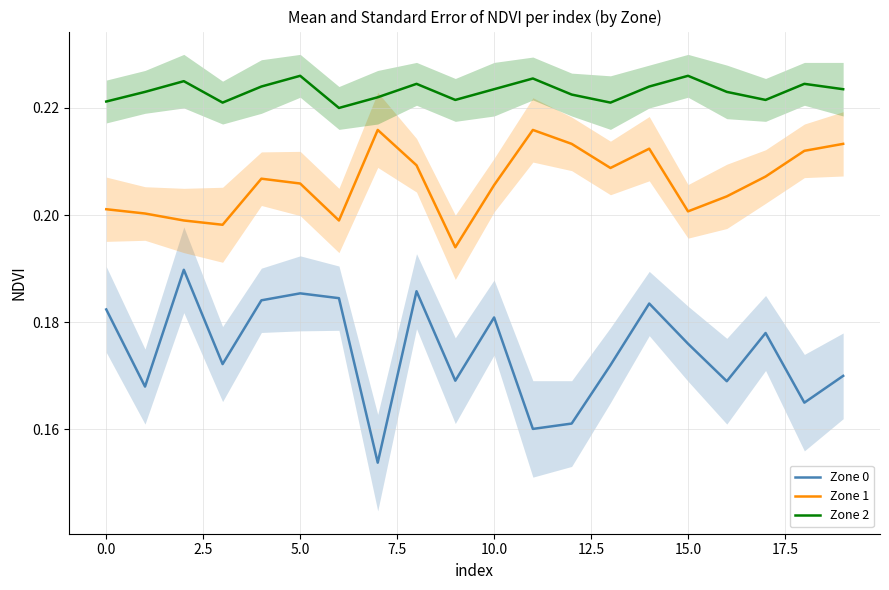

True or false: Zone 2 and Zone 1 cross at least once.

False